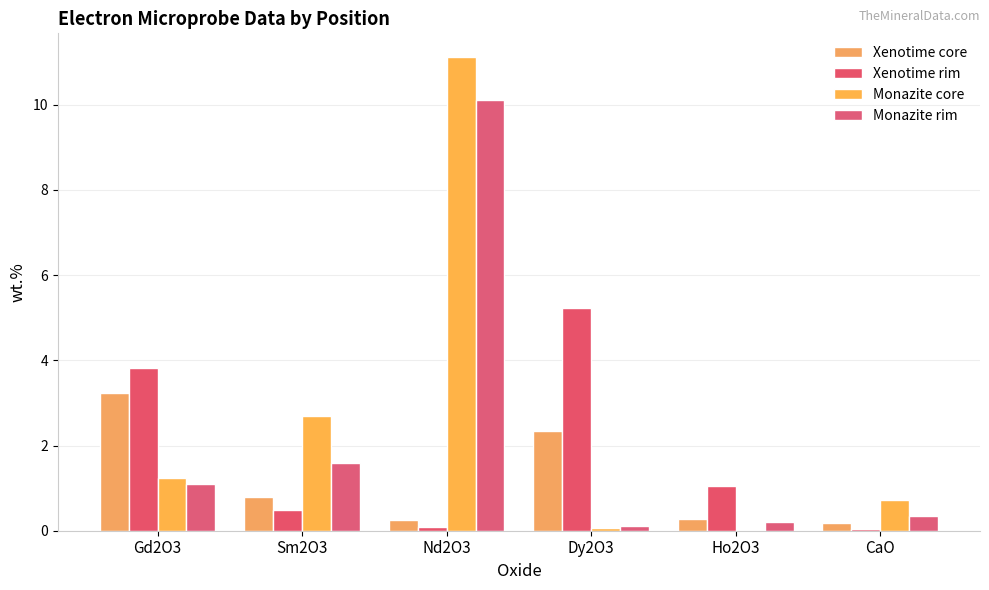

What is the label of the 6th bar from the left?

CaO